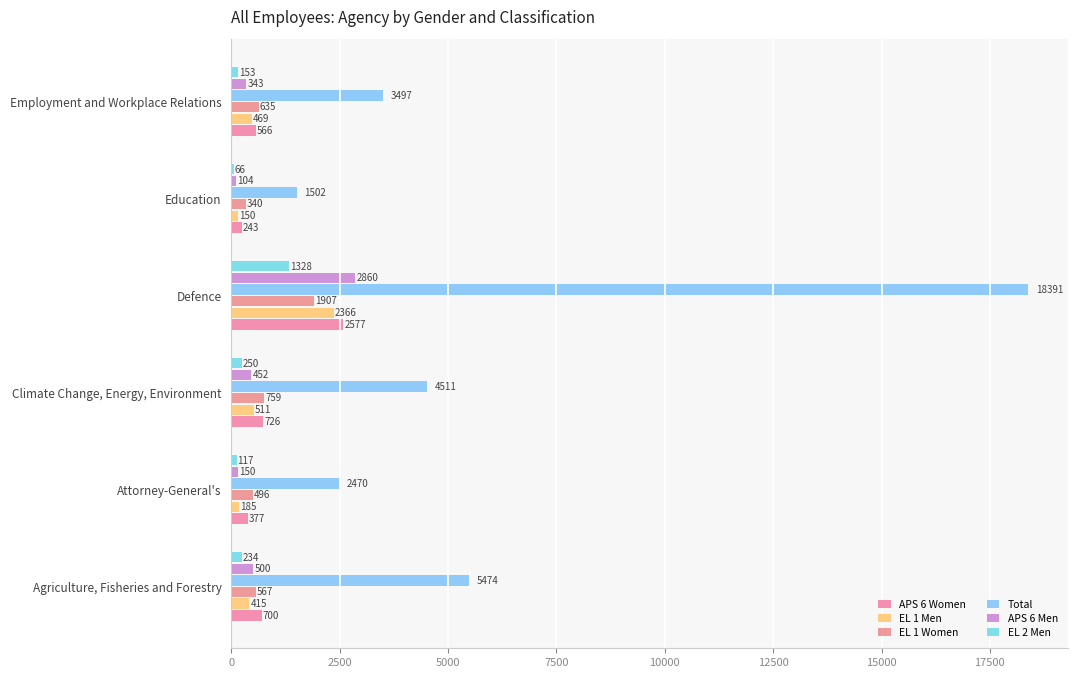

Which series has the largest range (max minus min)?

Total